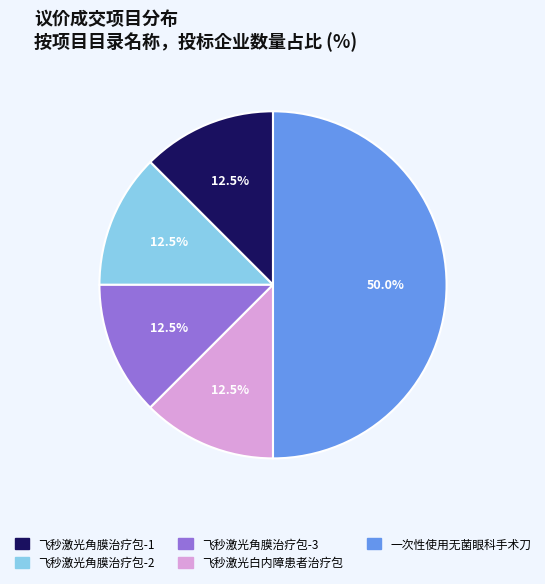

Is 飞秒激光白内障患者治疗包 the majority of the pie?

No